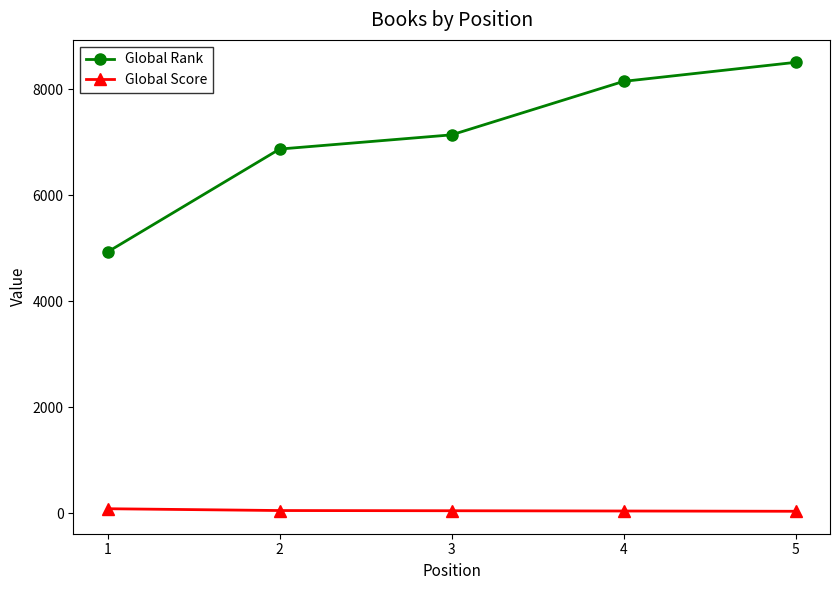

Rank the series at 4 from highest to lowest value.

Global Rank, Global Score